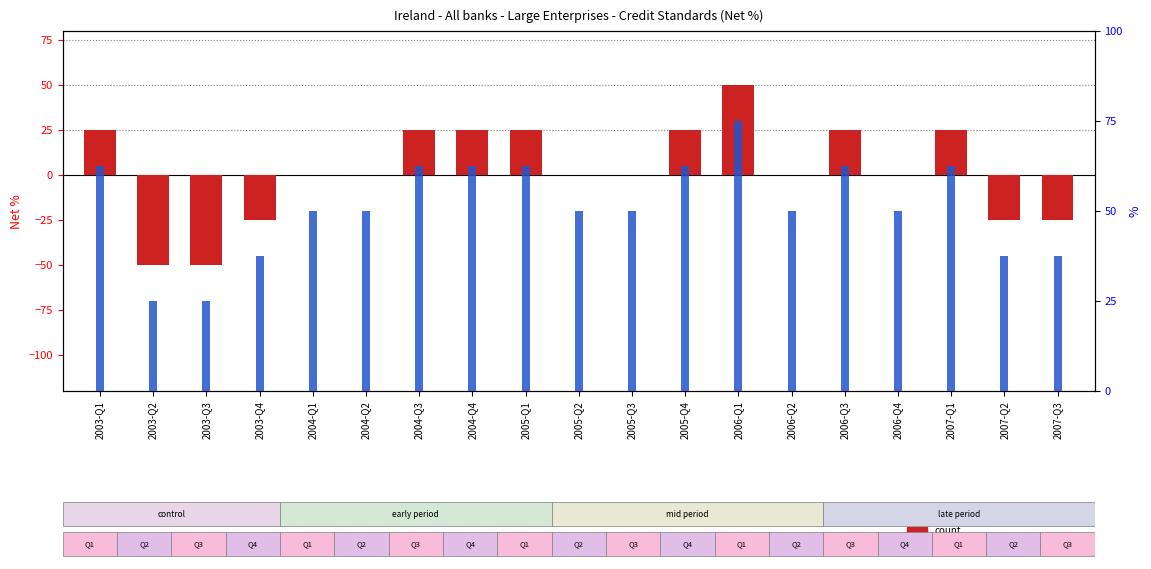

What is the label of the 17th bar from the left?

2007-Q1